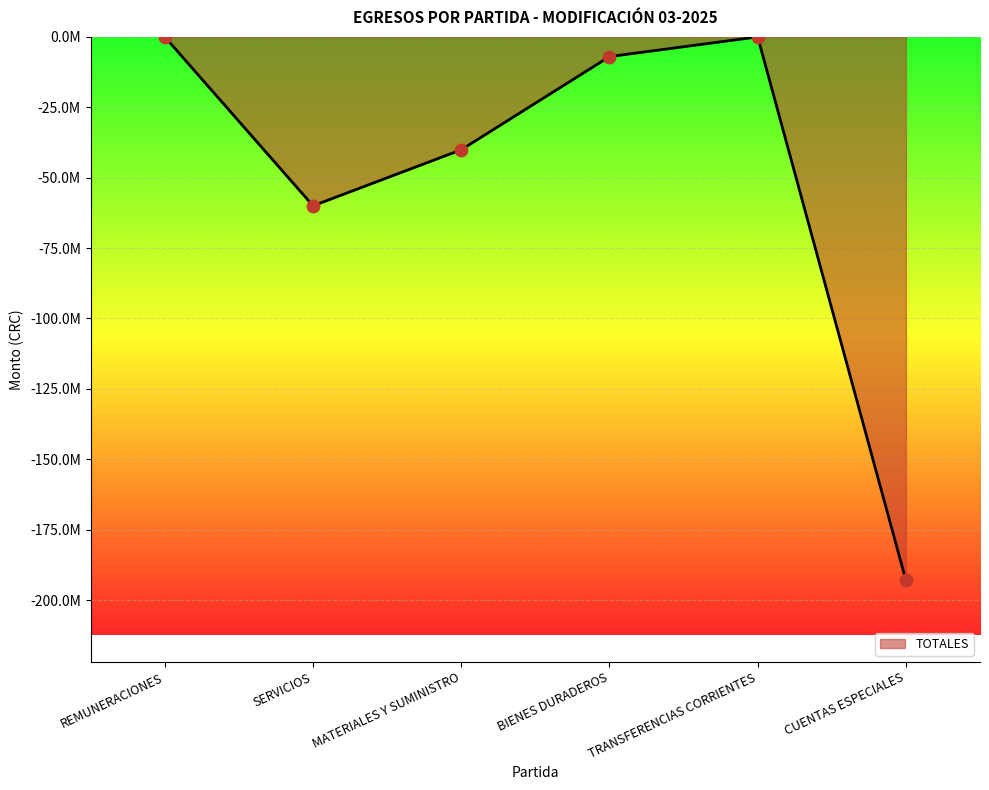

What is the change in value from BIENES DURADEROS to TRANSFERENCIAS CORRIENTES?

+7000000.0